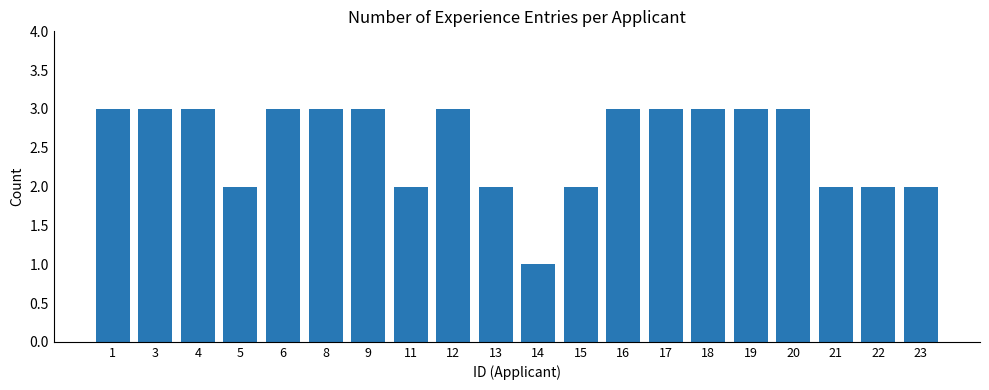

What is the difference between the values at 5 and 1?

1